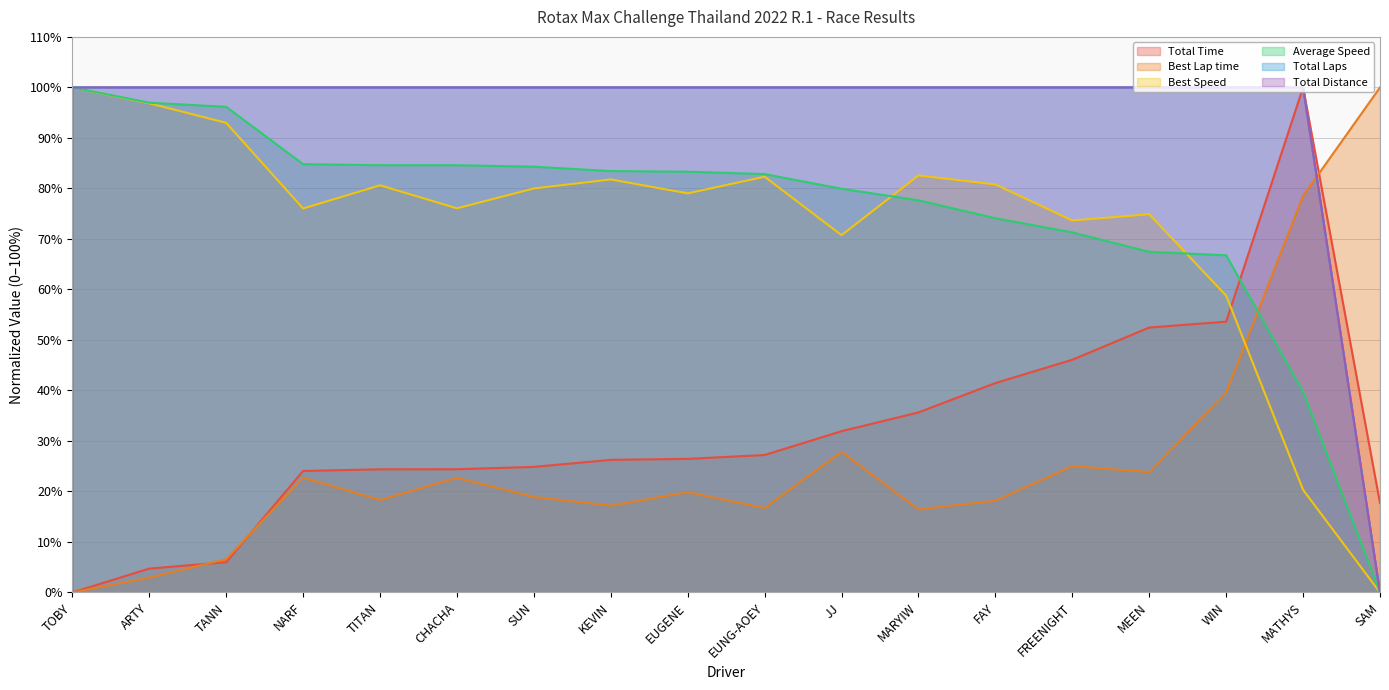

Is the value of Total Distance at KEVIN greater than the value of Total Time at SAM?

Yes